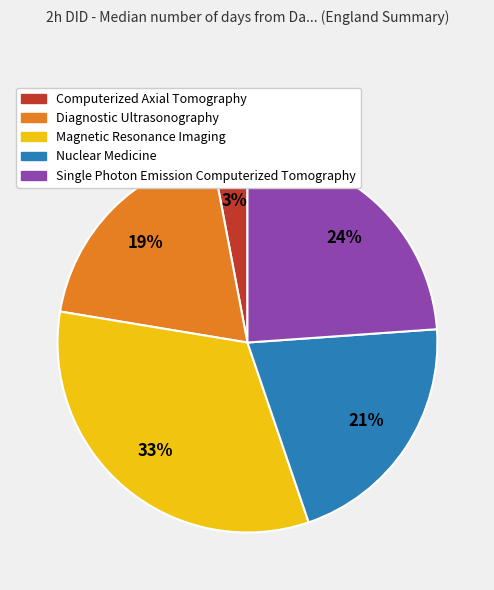

Approximately how many times larger is the value at Diagnostic Ultrasonography compared to Single Photon Emission Computerized Tomography?

0.8